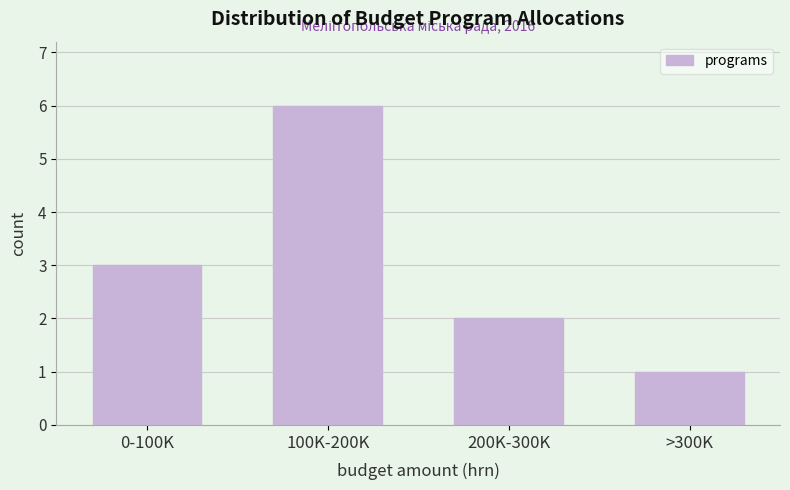

Reading left to right, what are all the values shown in this chart?

0-100K=3	100K-200K=6	200K-300K=2	>300K=1